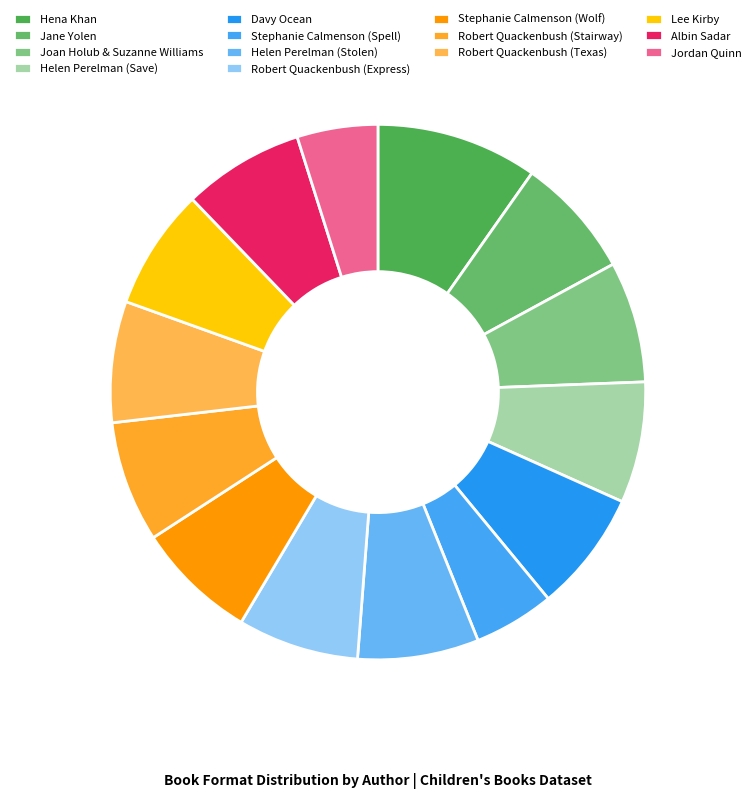

How many segments does this pie chart have?

14